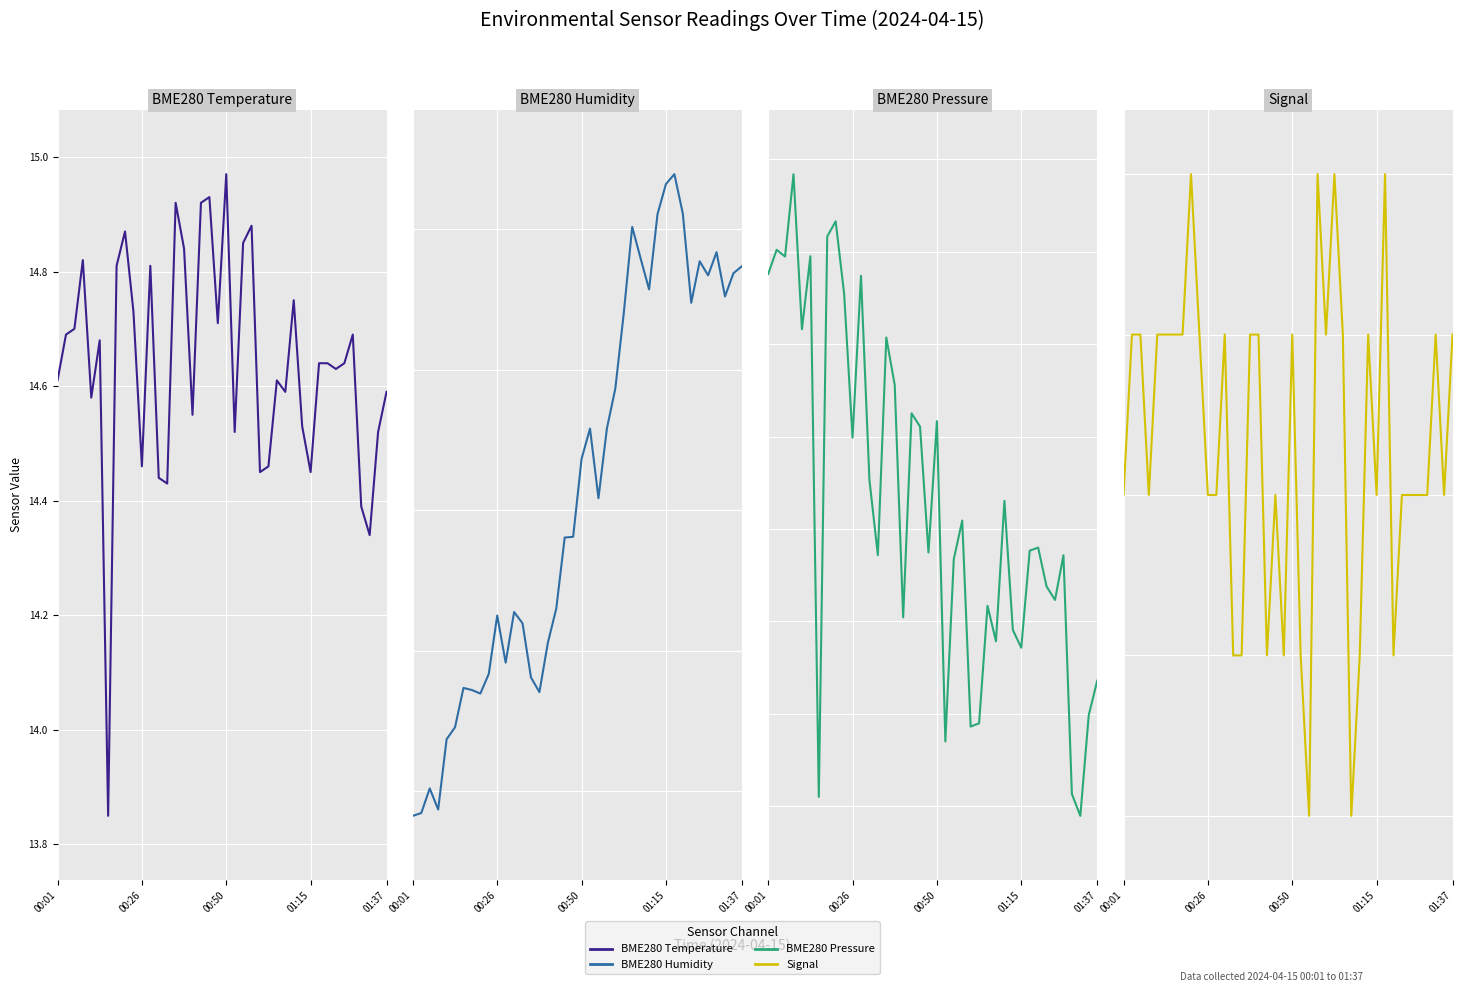

True or false: Signal has more than 2 interior local peaks.

True